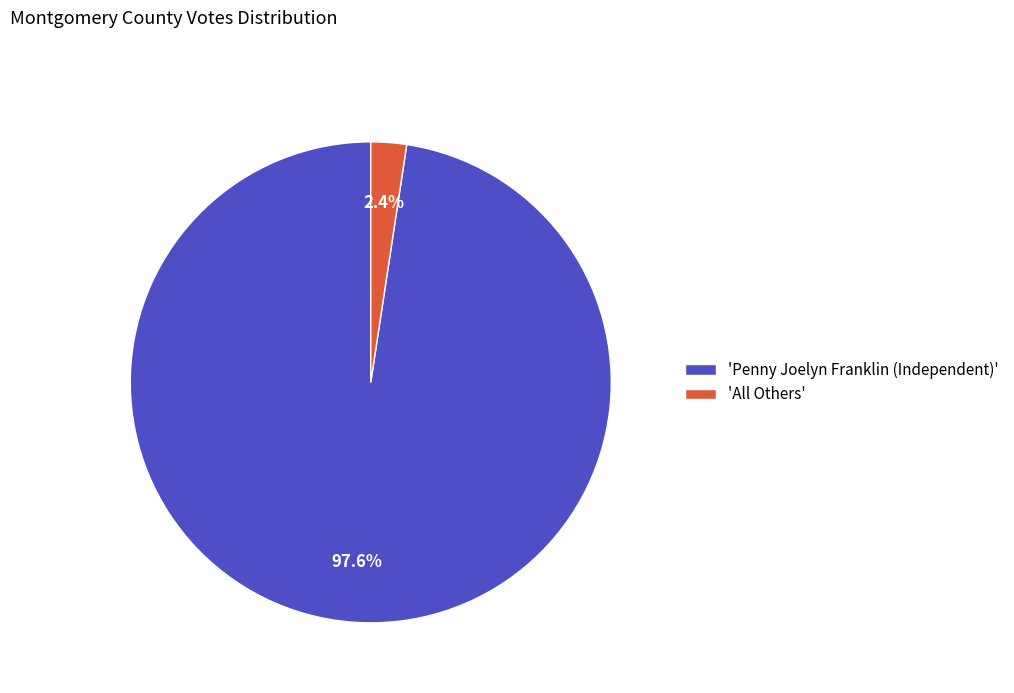

Rank the categories by value from lowest to highest.

'All Others', 'Penny Joelyn Franklin (Independent)'